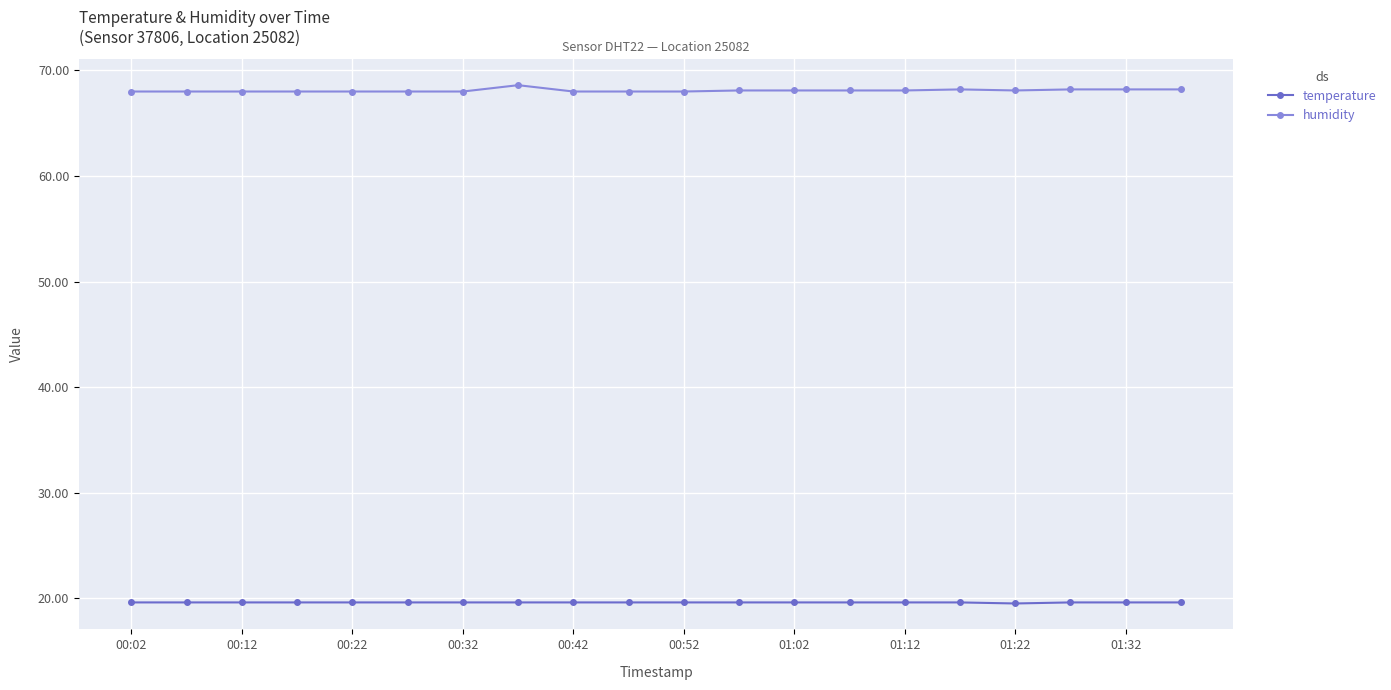

True or false: humidity and temperature cross at least once.

False